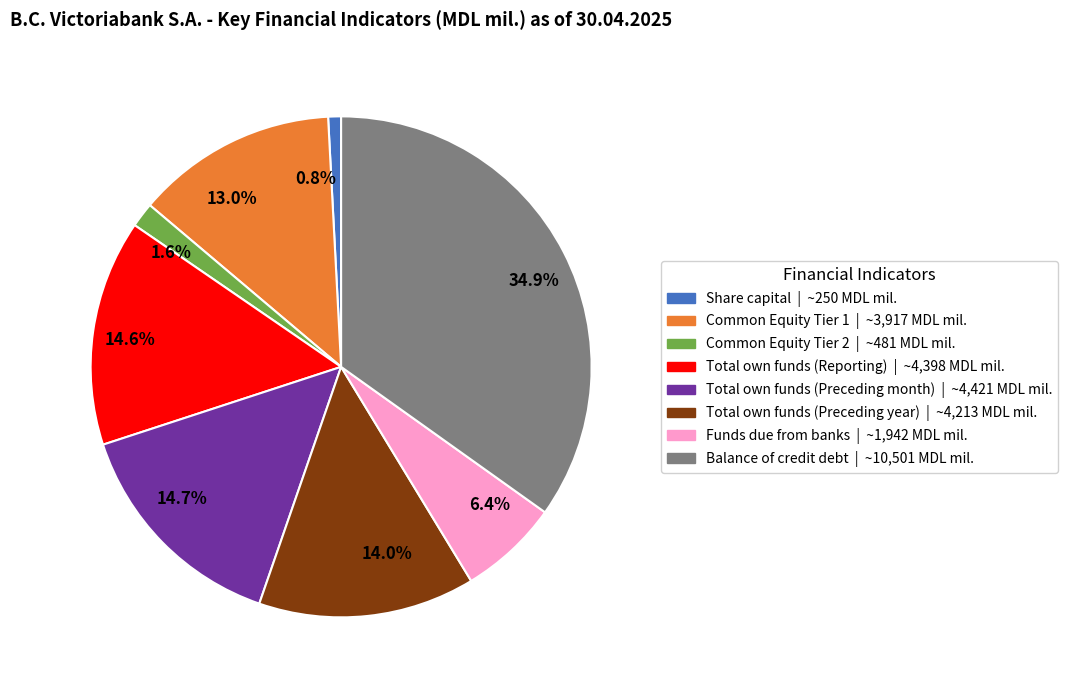

Approximately how many times larger is the value at 34.9% compared to 0.8%?

42.0